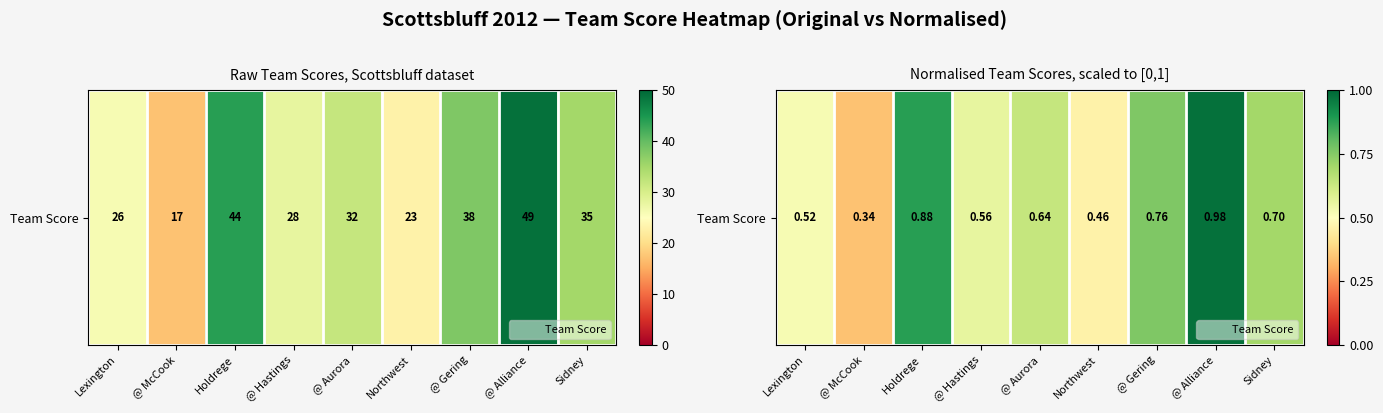

Reading right to left, extract all data points from this chart.

Sidney=0.7	@ Alliance=1.0	@ Gering=0.8	Northwest=0.5	@ Aurora=0.6	@ Hastings=0.6	Holdrege=0.9	@ McCook=0.3	Lexington=0.5